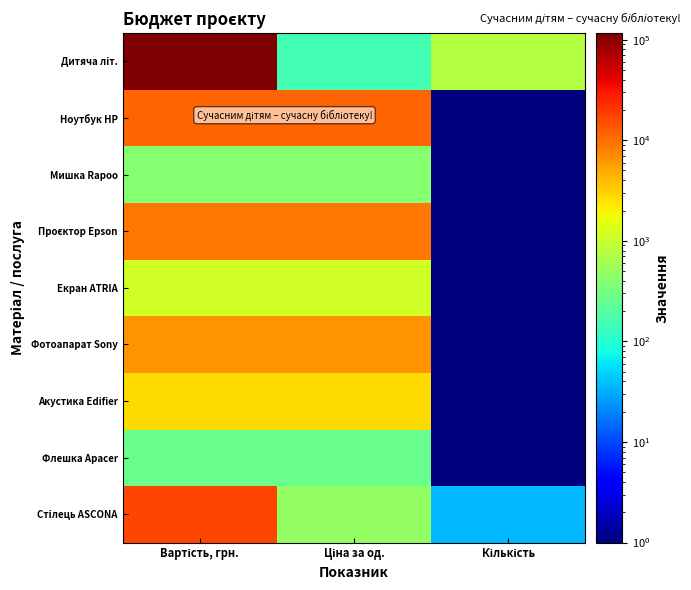

Between Вартість, грн. and Ціна за од., which is larger?

Вартість, грн.